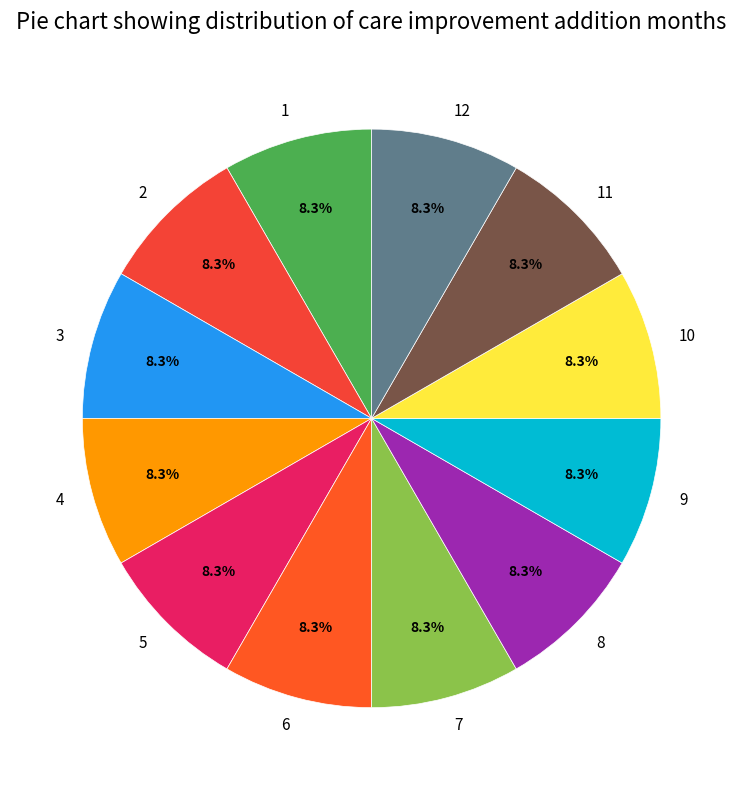

Is 4 the majority of the pie?

No